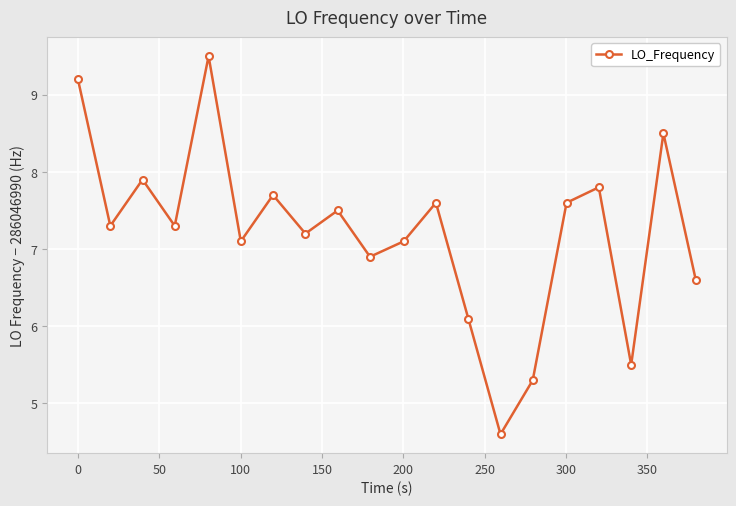

Reading right to left, list all the values displayed in this chart.

6.6	8.5	5.5	7.8	7.6	5.3	4.6	6.1	7.6	7.1	6.9	7.5	7.2	7.7	7.1	9.5	7.3	7.9	7.3	9.2